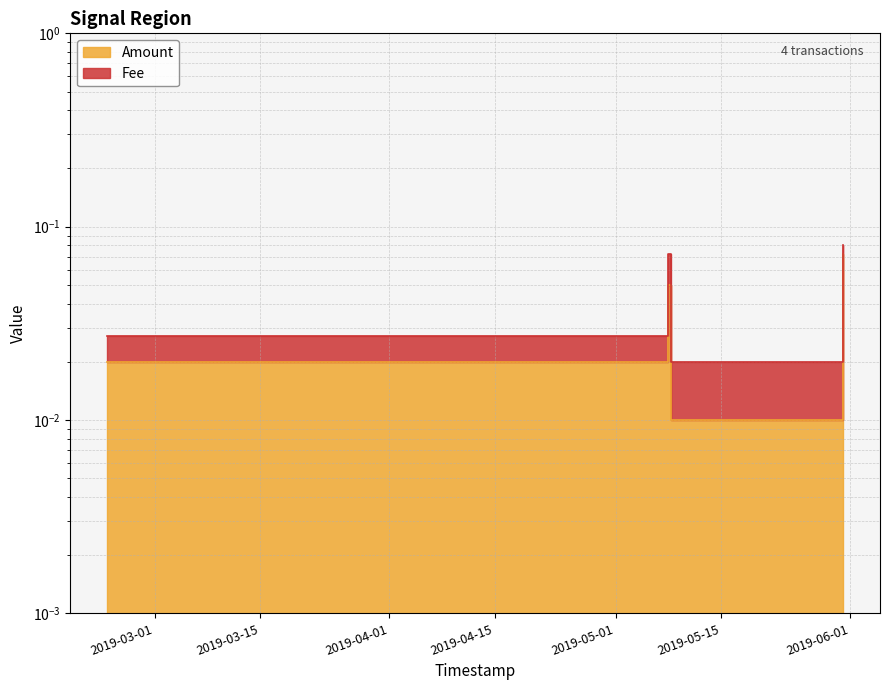

At which category does the chart reach its minimum across all series?

2019-05-08 08:16:14